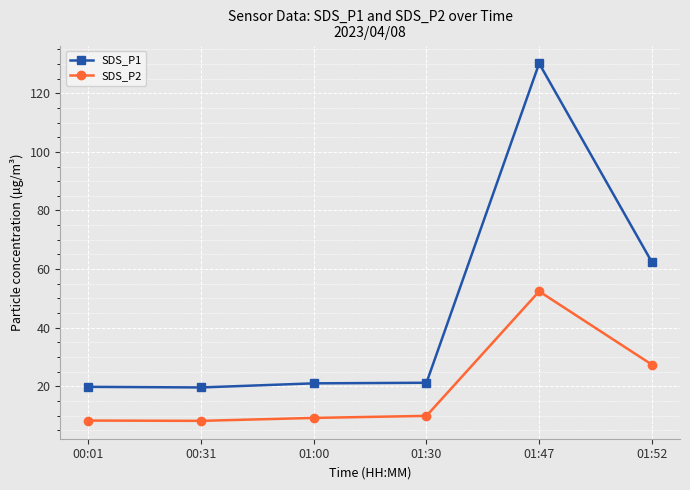

Rank the series by their average value, from highest to lowest.

SDS_P1, SDS_P2